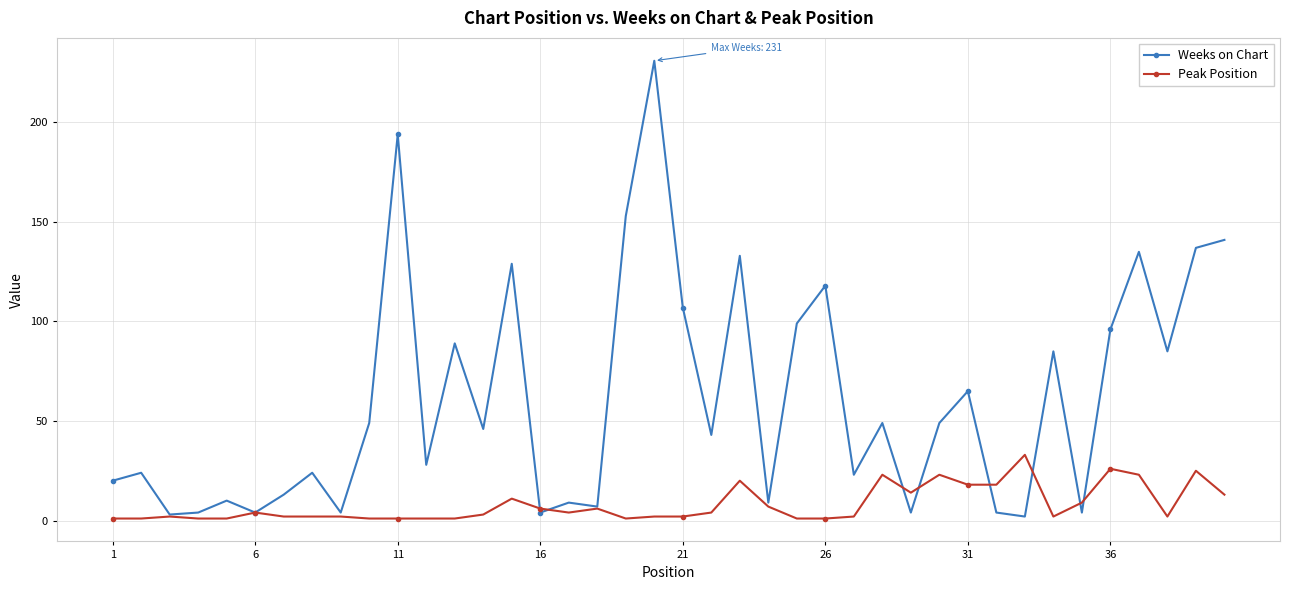

What is the smallest value displayed?

1